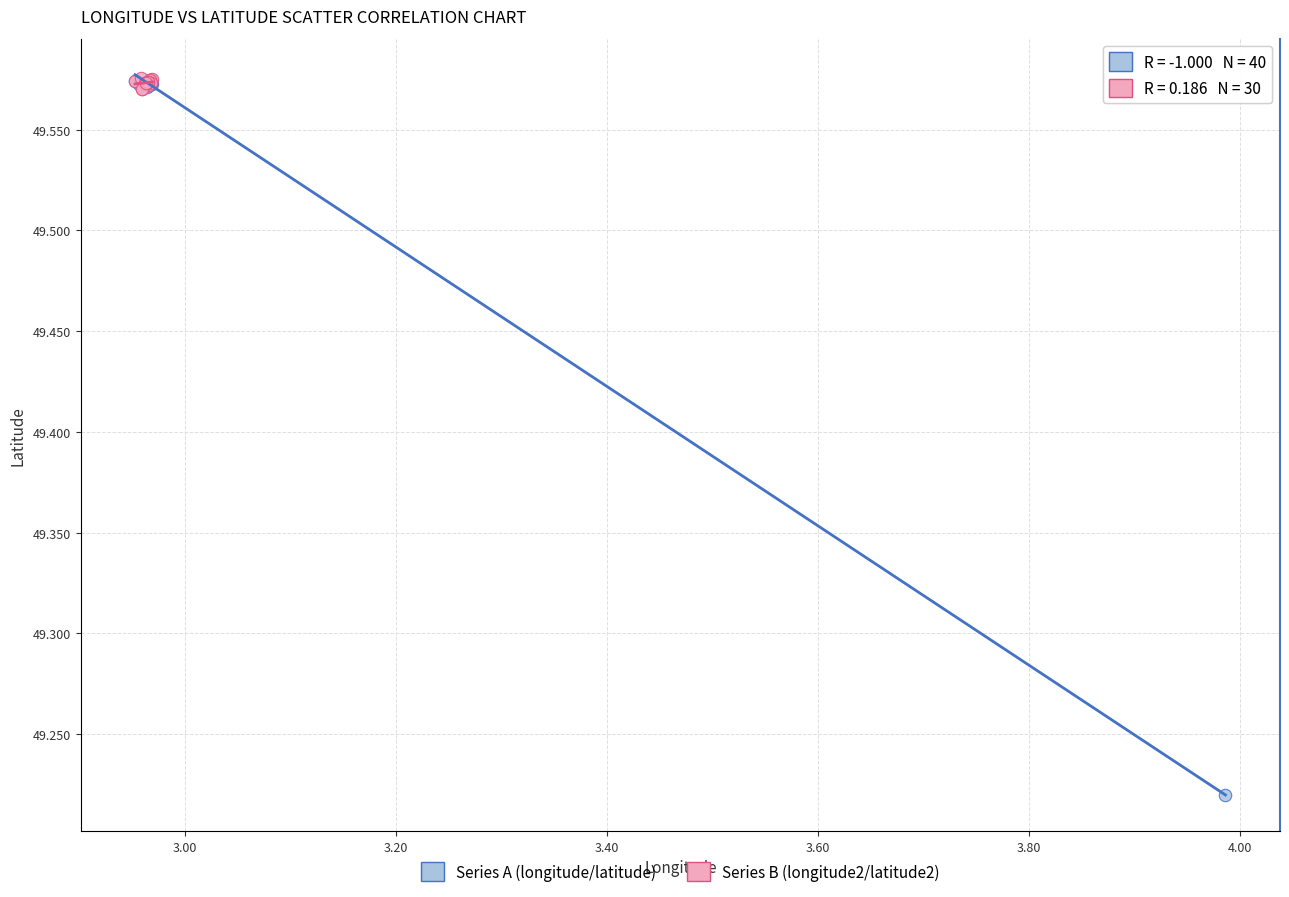

Which series has the widest spread of Y values?

Series A (longitude/latitude)